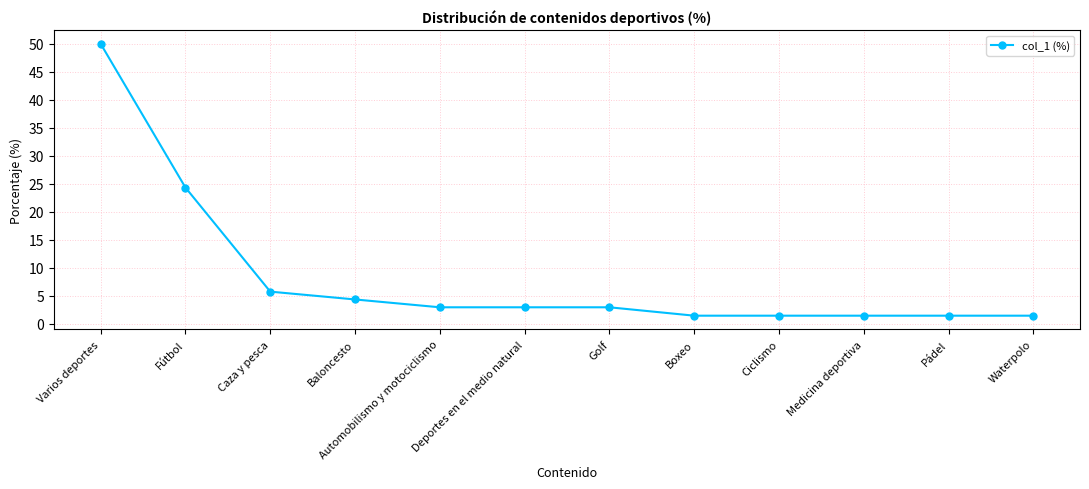

The value at Fútbol is 24.3. True or false?

True